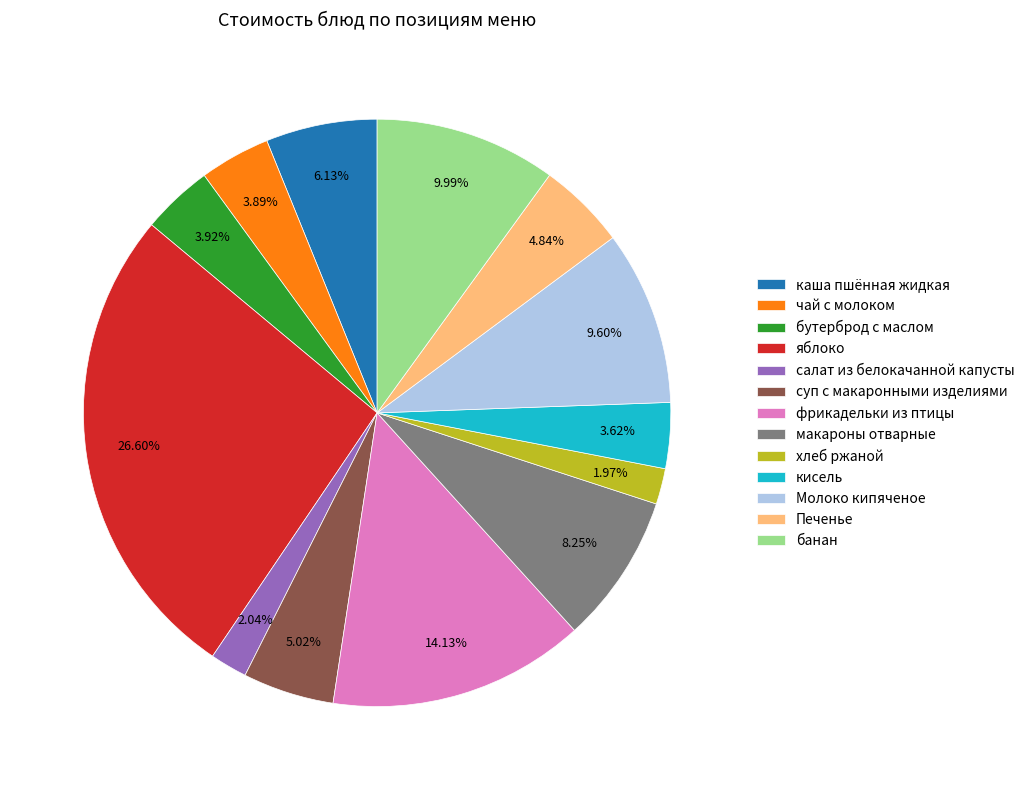

To the nearest percent, what is the difference between the салат из белокачанной капусты and бутерброд с маслом slice percentages?

2%